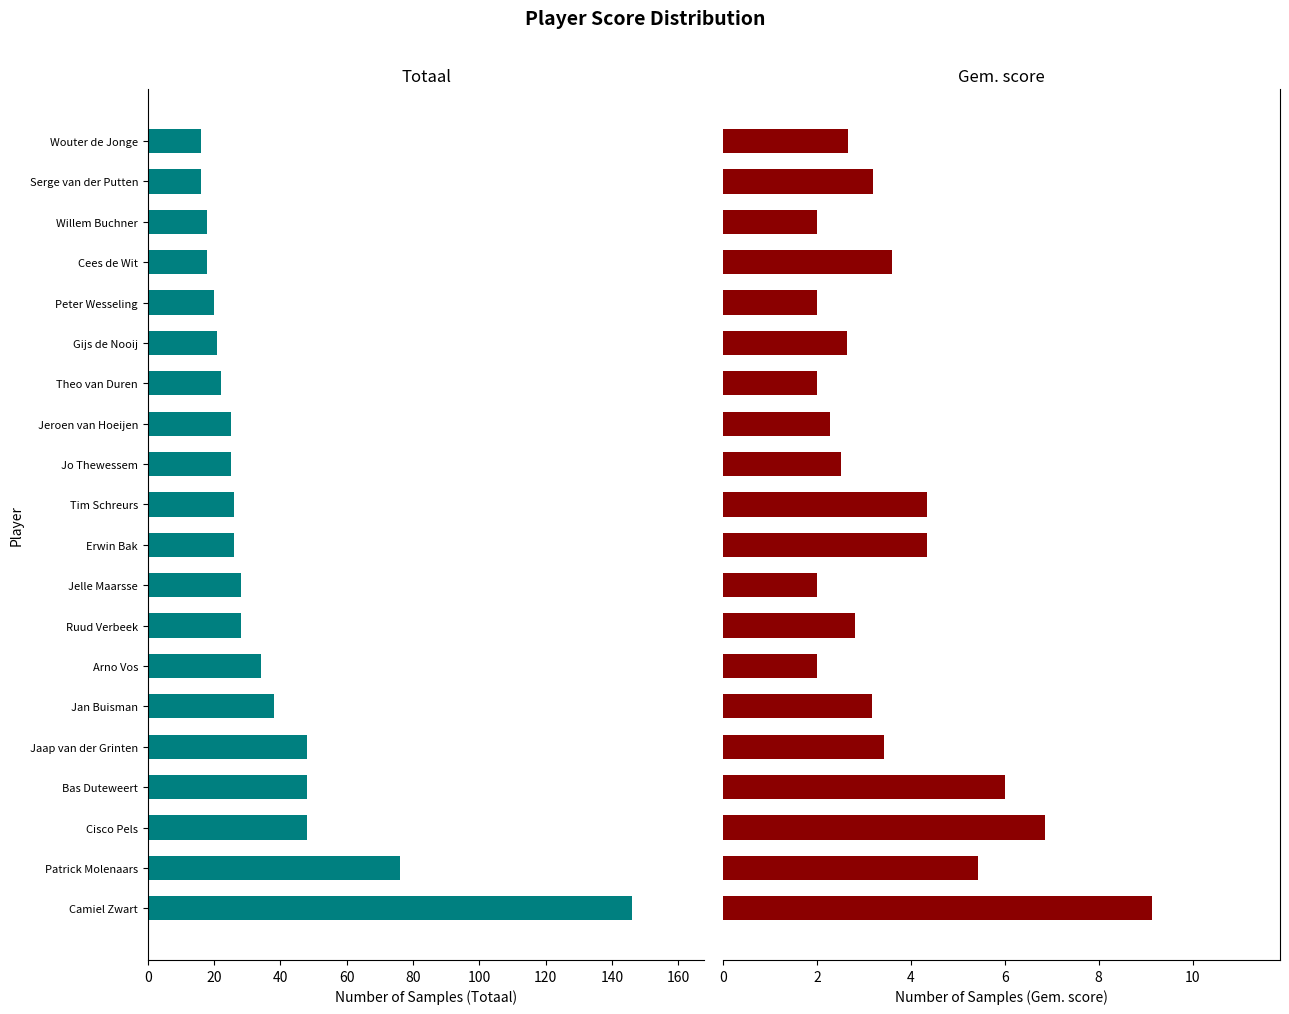

What position from the right is Bas Duteweert?

17